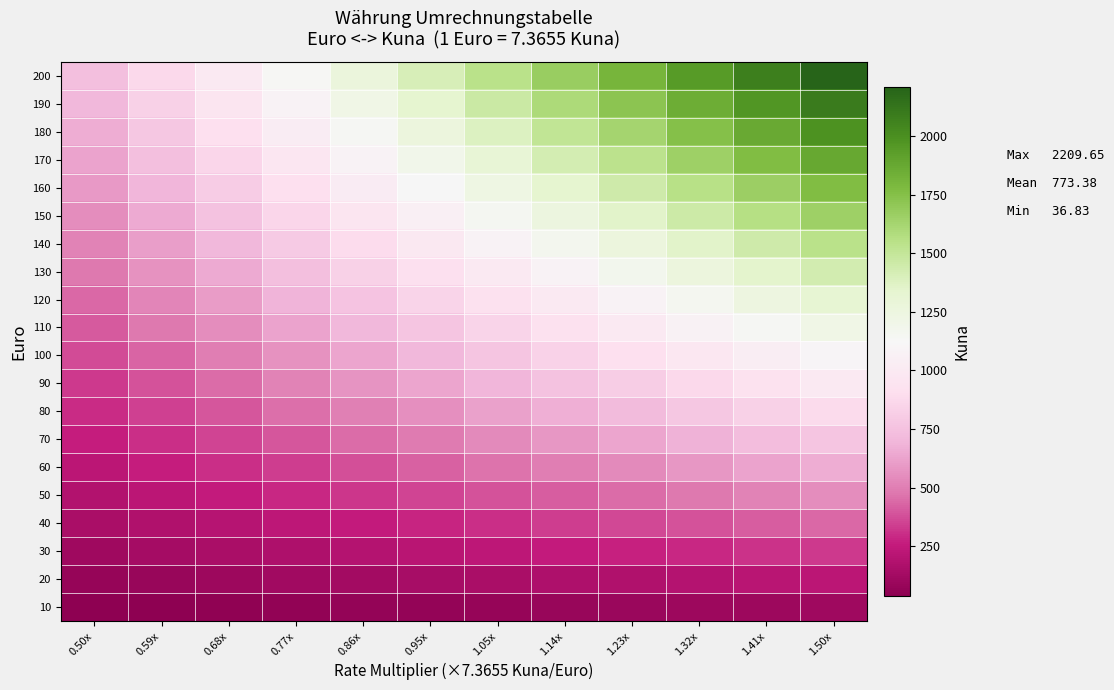

What is the difference between the highest and lowest values at 1.23x?

1717.5